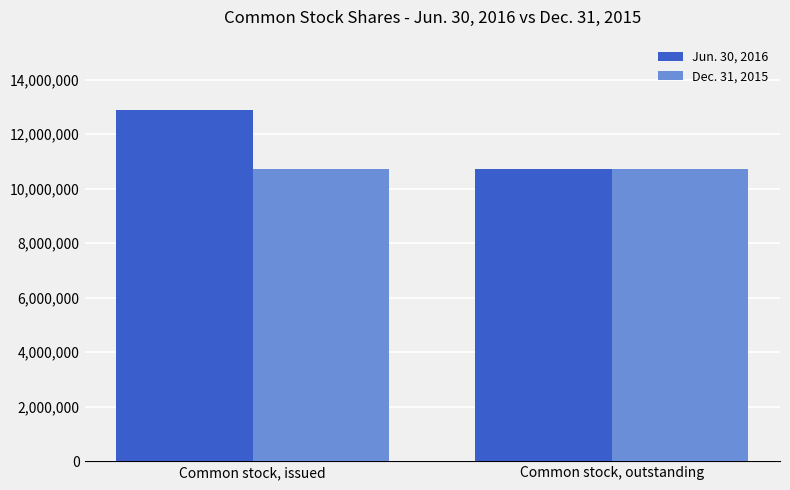

True or false: Jun. 30, 2016 has a value of 10713087 at Common stock, outstanding.

True